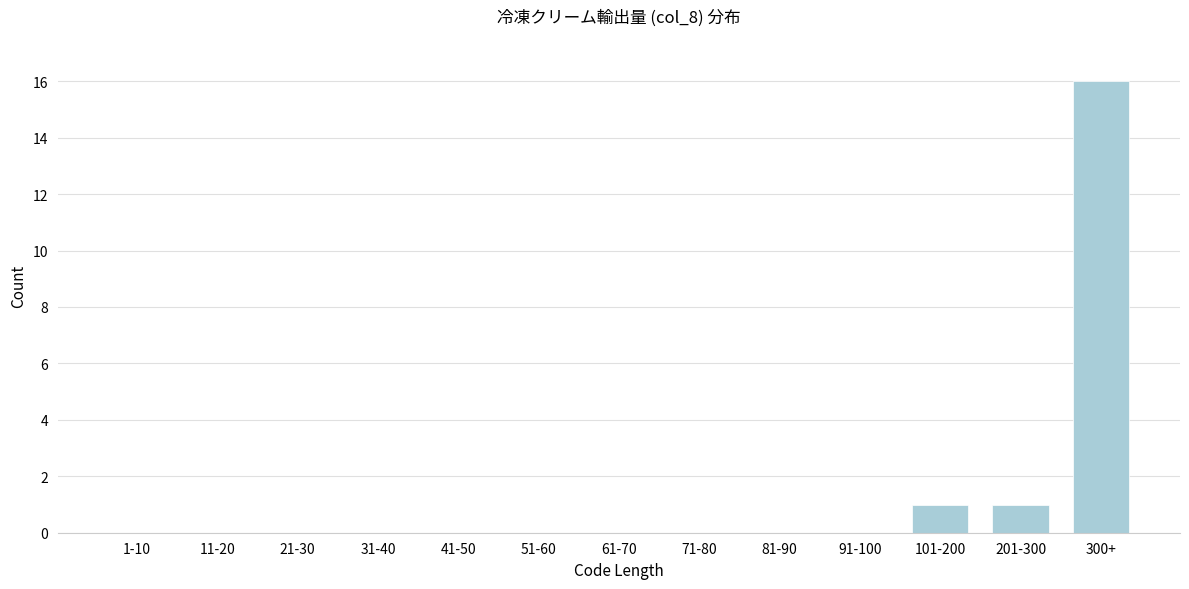

Reading right to left, extract all data points from this chart.

300+=16	201-300=1	101-200=1	91-100=0	81-90=0	71-80=0	61-70=0	51-60=0	41-50=0	31-40=0	21-30=0	11-20=0	1-10=0